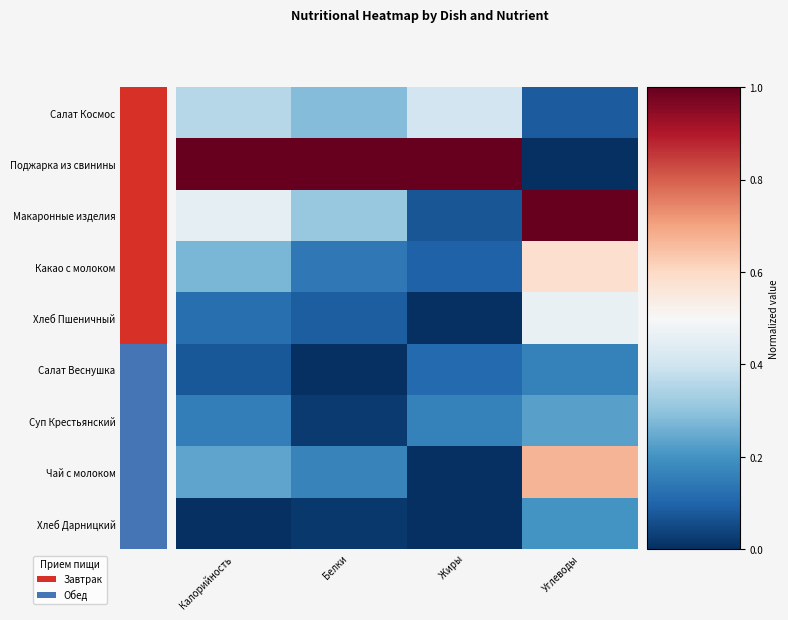

Between Белки and Жиры, which series saw the biggest shift?

Макаронные изделия